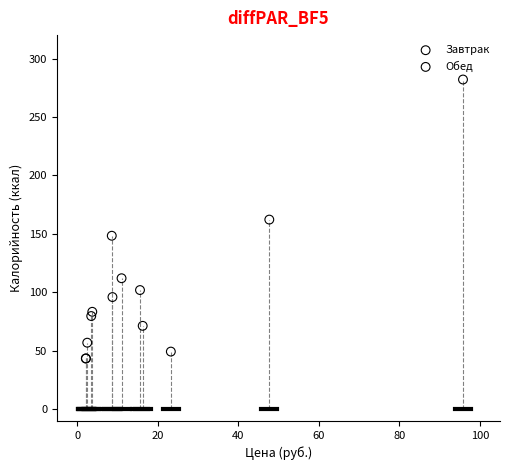

Which series reaches the maximum Y coordinate?

Обед